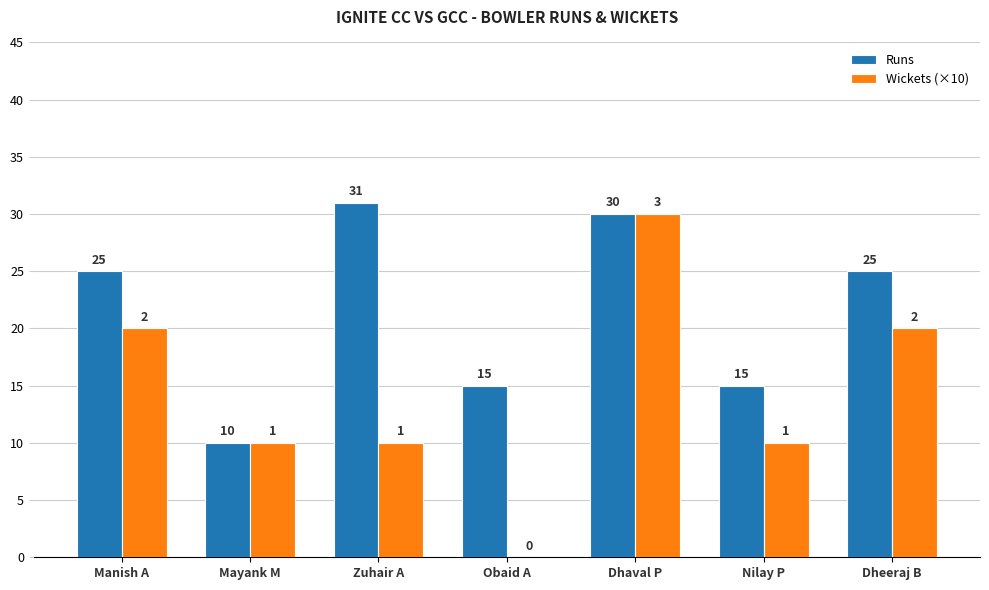

Which category has the highest value in the Runs series?

Zuhair A